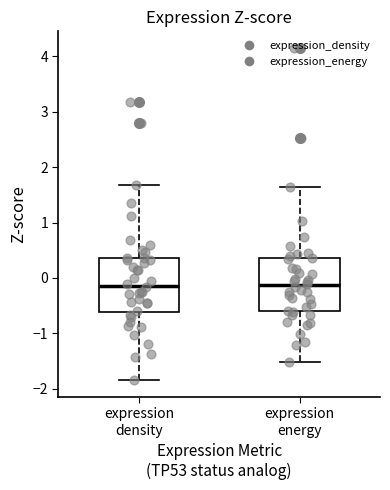

Reading left to right, transcribe this box plot: for each box, give where its median line is, the range the box spans, and where its two whiskers end, as read against the y-axis. The values are not printed on the chart, so give them approximately, as read against the axis.

expression density: median -0.1, box -0.6 to 0.4, whiskers -1.8 to 1.7
expression energy: median -0.1, box -0.6 to 0.4, whiskers -1.5 to 1.6